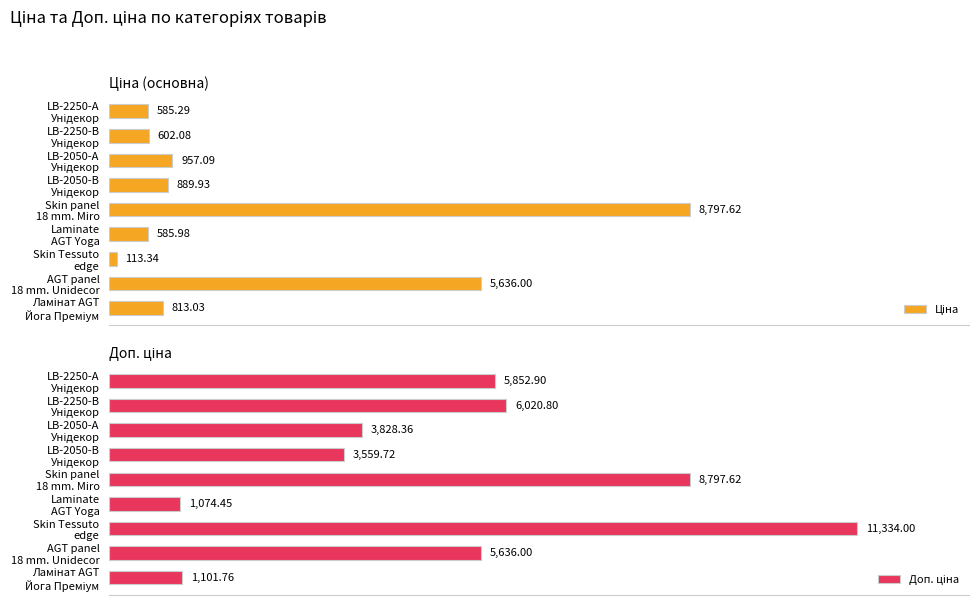

Rank the series at Skin panel 18 mm. Miro from lowest to highest value.

Ціна, Доп. ціна